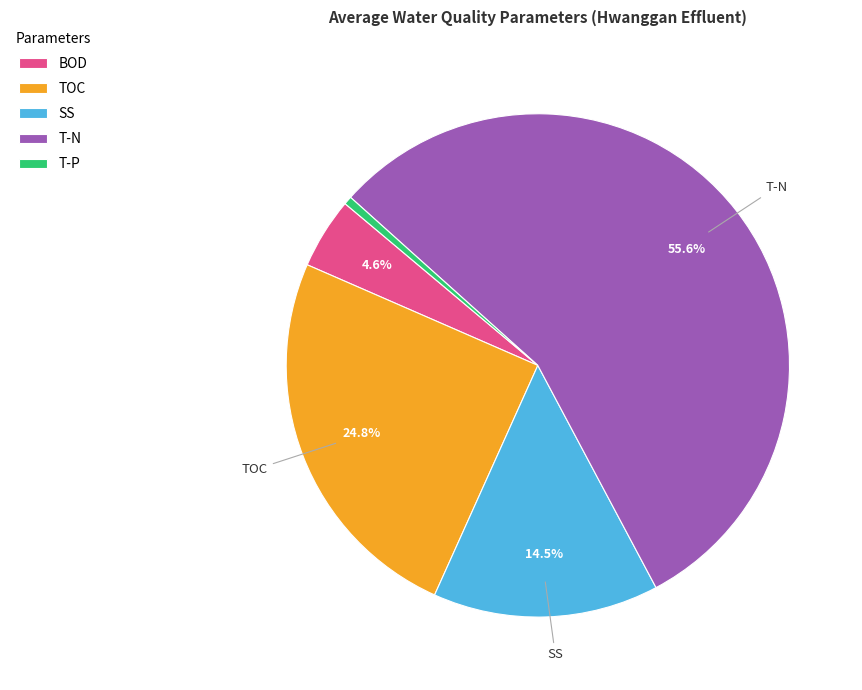

True or false: SS accounts for 5% of the total.

False